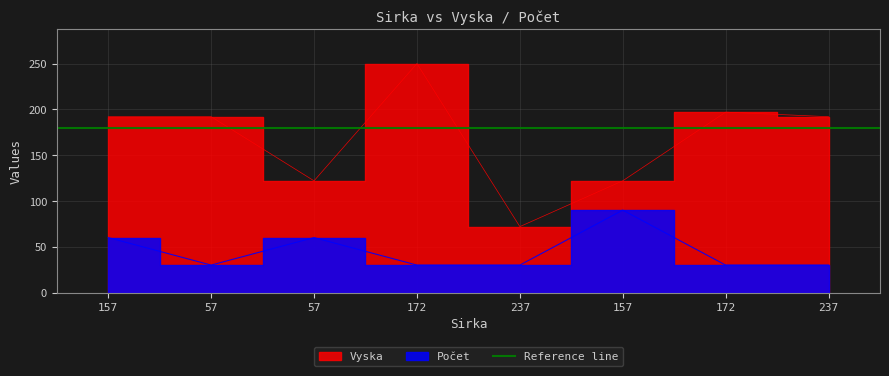

At which category is the sum across all series the highest?

172